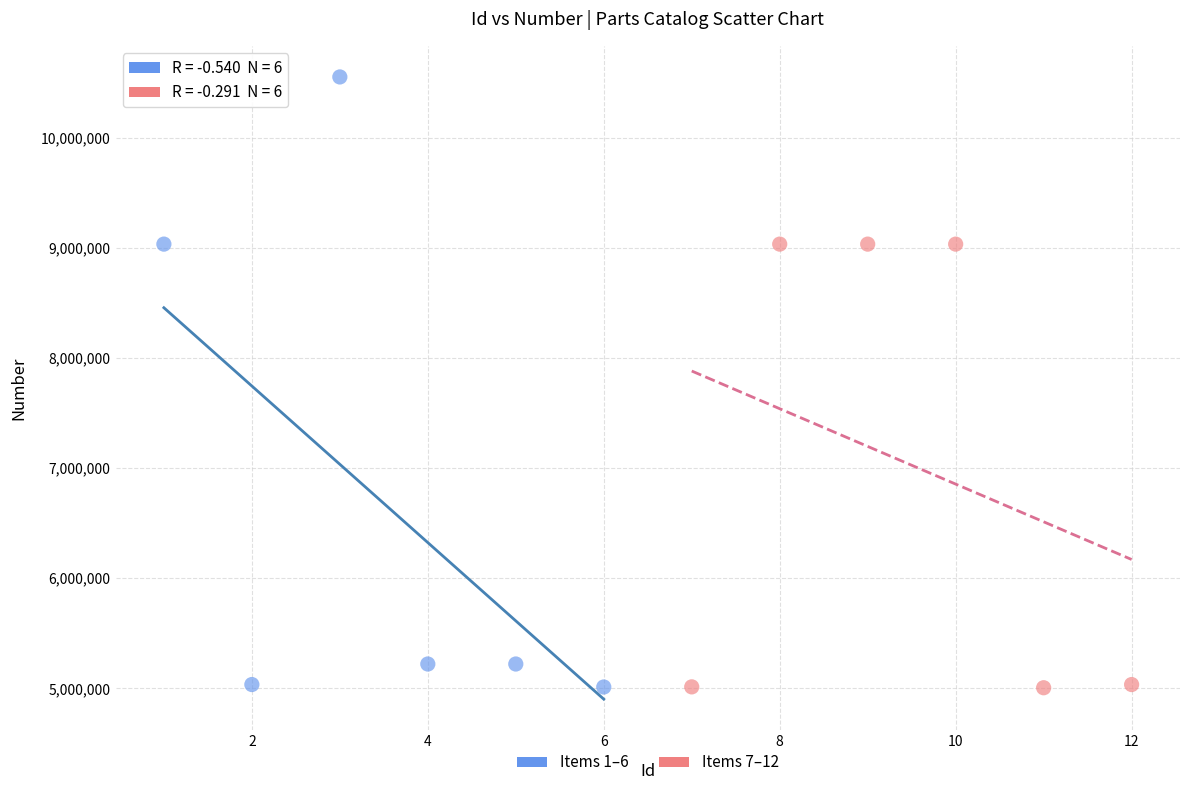

Which series has the largest Y range (max minus min)?

Items 1–6